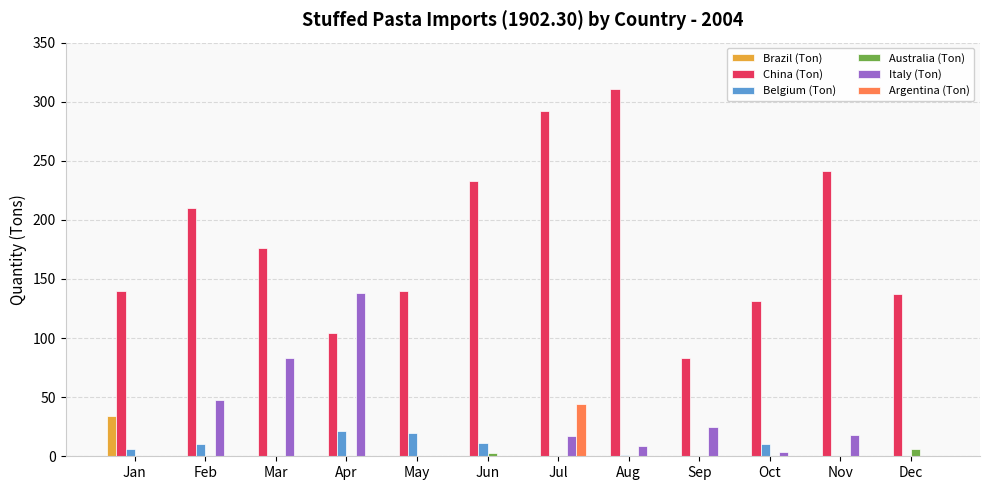

Between Apr and Dec, which series saw the biggest shift?

Italy (Ton)